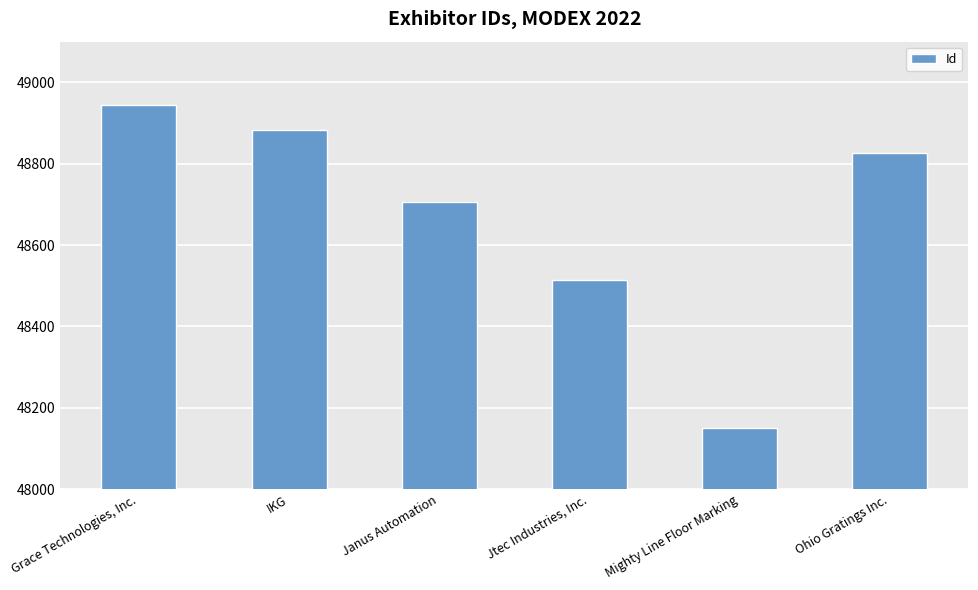

What is the value of the 5th bar from the left?

48151